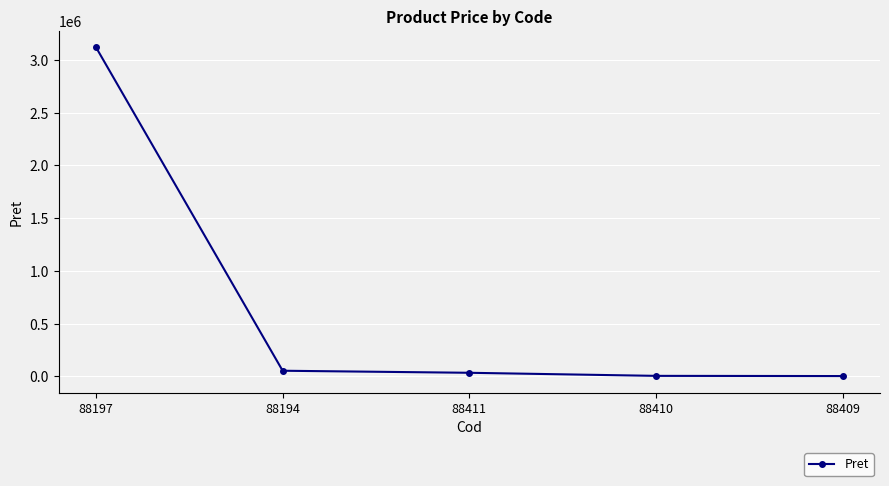

What is the maximum value shown in the chart?

3119940